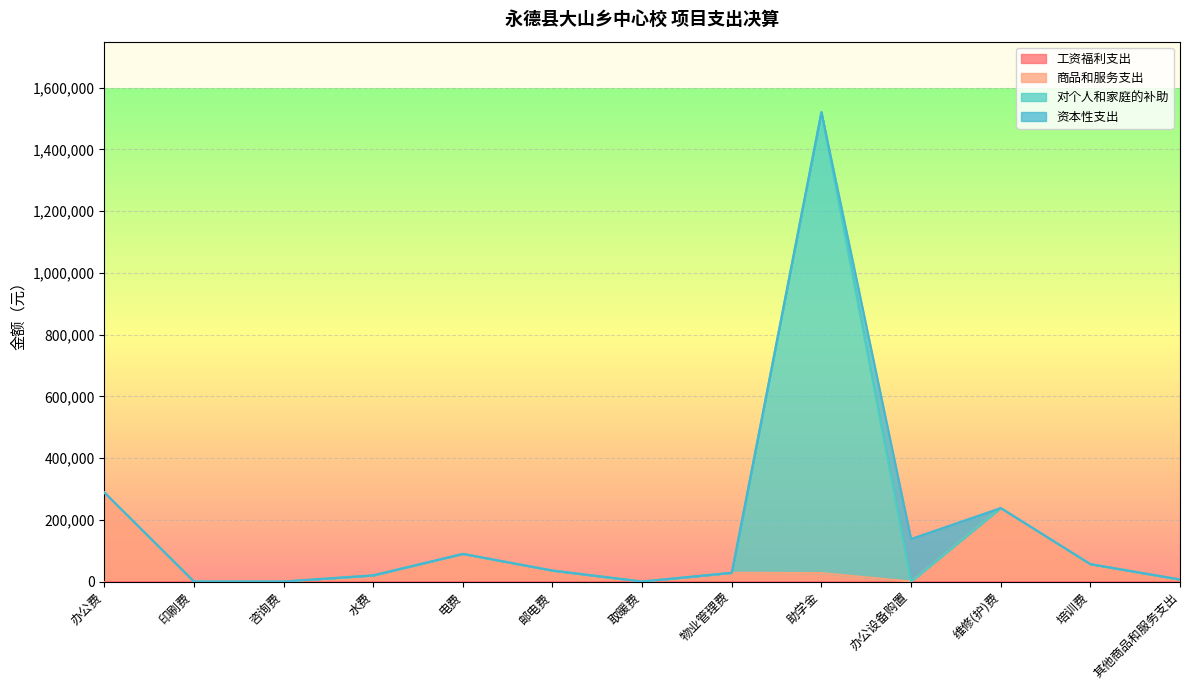

What is the difference between the second highest and second lowest values in the 商品和服务支出 series?

238111.7